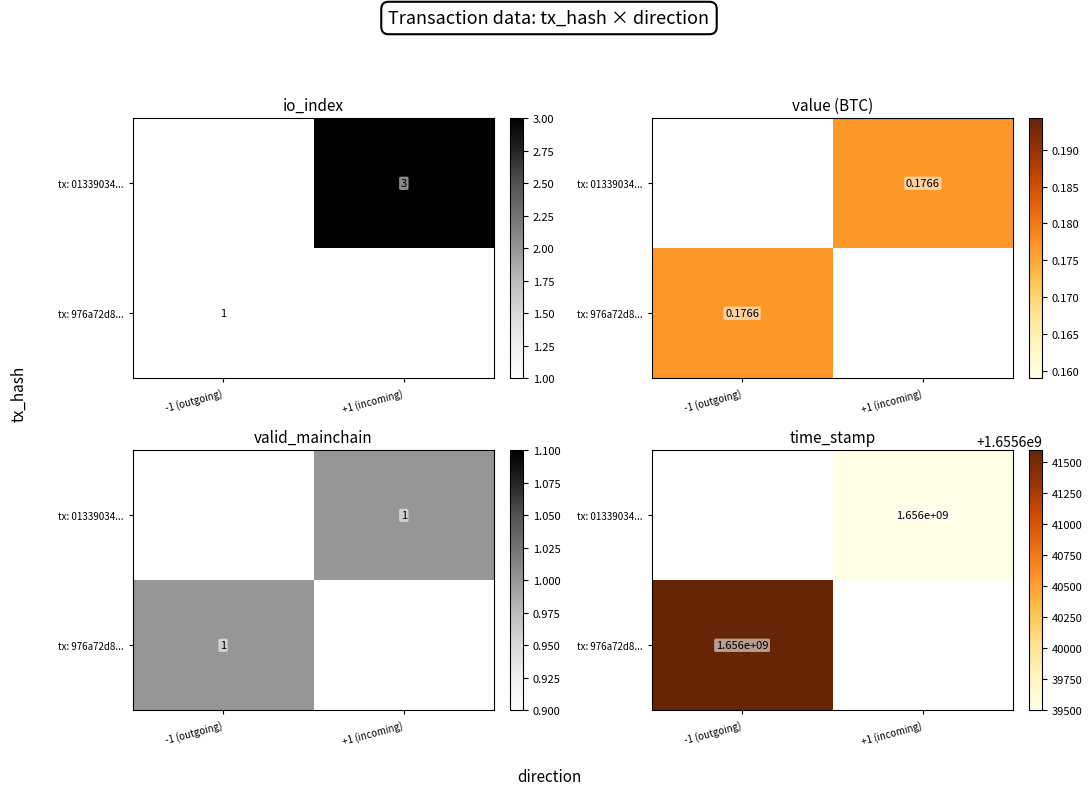

The tx: 01339034... series shows 1655639498.0 at +1 (incoming). True or false?

True